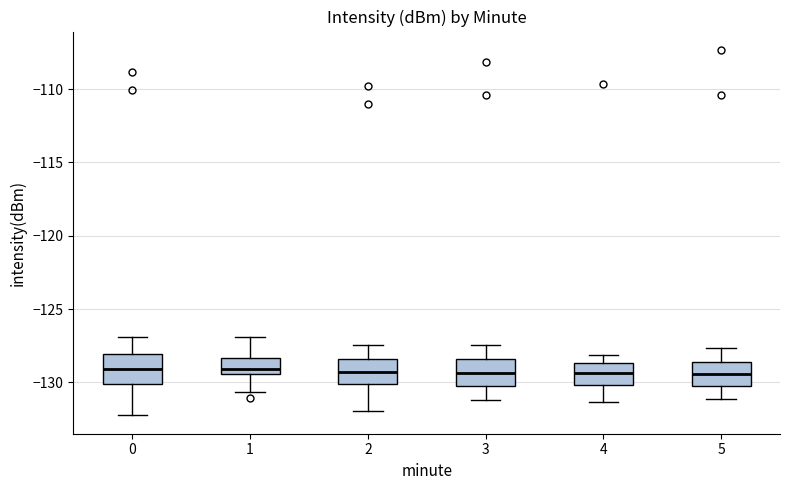

Reading left to right, read every box against the y-axis: the position of its median line, the range the box covers, and the ends of its whiskers. The values are not printed on the chart, so give them approximately, as read against the axis.

0: median -129.0, box -130.0 to -128.0, whiskers -132.5 to -127.0
1: median -129.0, box -129.5 to -128.5, whiskers -130.5 to -127.0
2: median -129.5, box -130.0 to -128.5, whiskers -132.0 to -127.5
3: median -129.5, box -130.0 to -128.5, whiskers -131.0 to -127.5
4: median -129.5, box -130.0 to -128.5, whiskers -131.5 to -128.0
5: median -129.5, box -130.5 to -128.5, whiskers -131.0 to -127.5